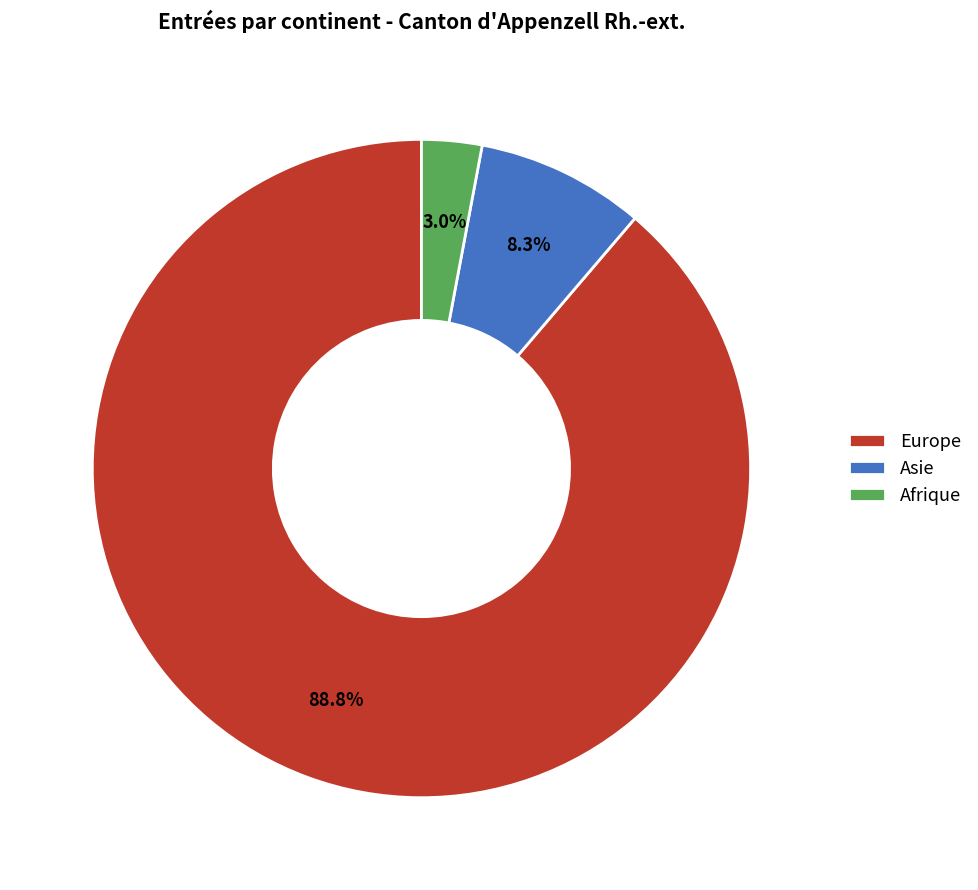

To the nearest percent, what is the combined percentage of Afrique and Asie?

11%